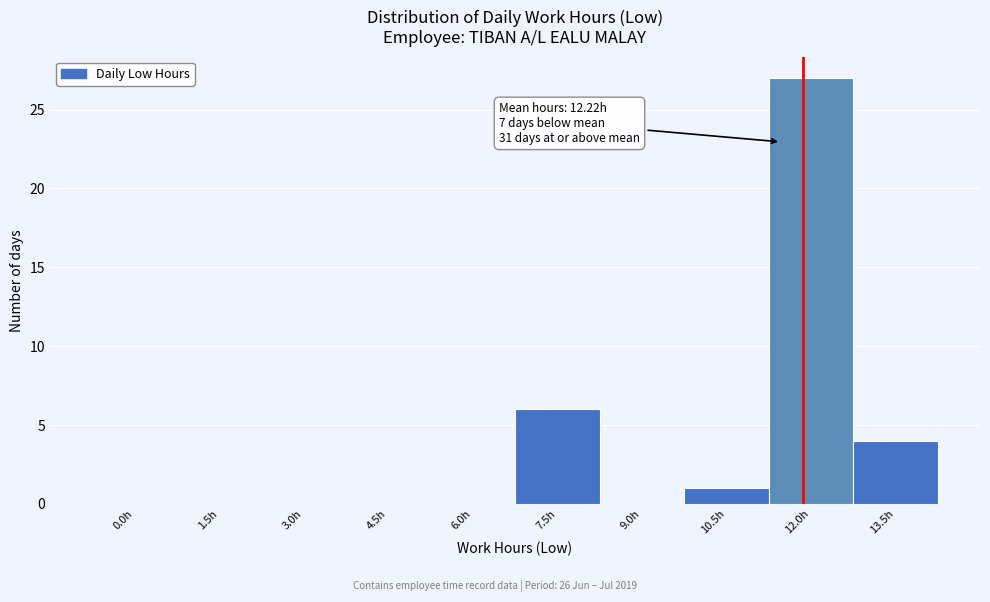

Reading right to left, transcribe all the data shown in this chart.

13.5h=4	12.0h=27	10.5h=1	9.0h=0	7.5h=6	6.0h=0	4.5h=0	3.0h=0	1.5h=0	0.0h=0